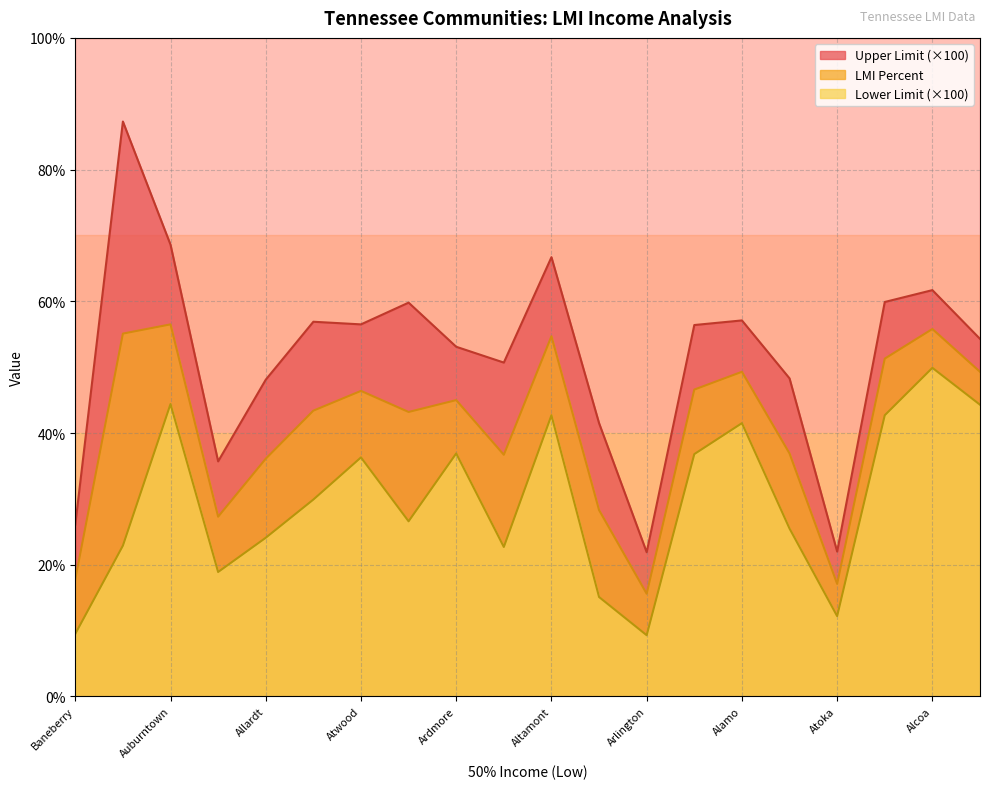

True or false: Lower Limit and Upper Limit intersect in this chart.

False